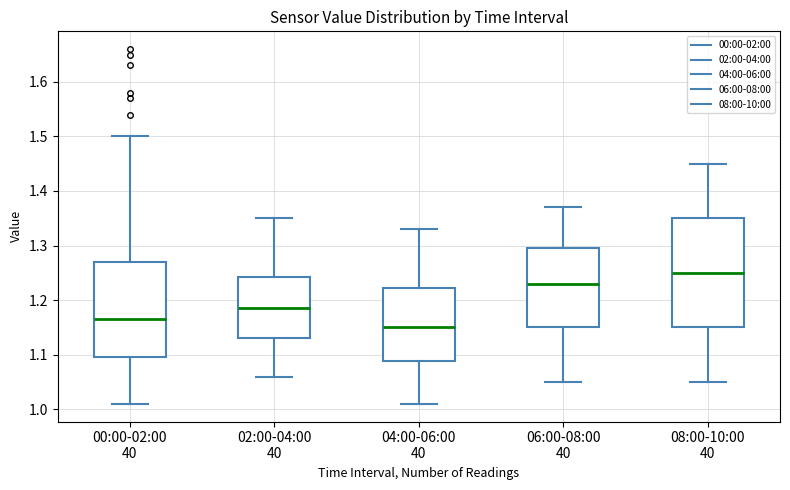

Reading left to right, transcribe this box plot: for each box, give where its median line is, the range the box spans, and where its two whiskers end, as read against the y-axis. The values are not printed on the chart, so give them approximately, as read against the axis.

00:00-02:00 40: median 1.17, box 1.10 to 1.27, whiskers 1.01 to 1.50
02:00-04:00 40: median 1.19, box 1.13 to 1.24, whiskers 1.06 to 1.35
04:00-06:00 40: median 1.15, box 1.09 to 1.22, whiskers 1.01 to 1.33
06:00-08:00 40: median 1.23, box 1.15 to 1.30, whiskers 1.05 to 1.37
08:00-10:00 40: median 1.25, box 1.15 to 1.35, whiskers 1.05 to 1.45